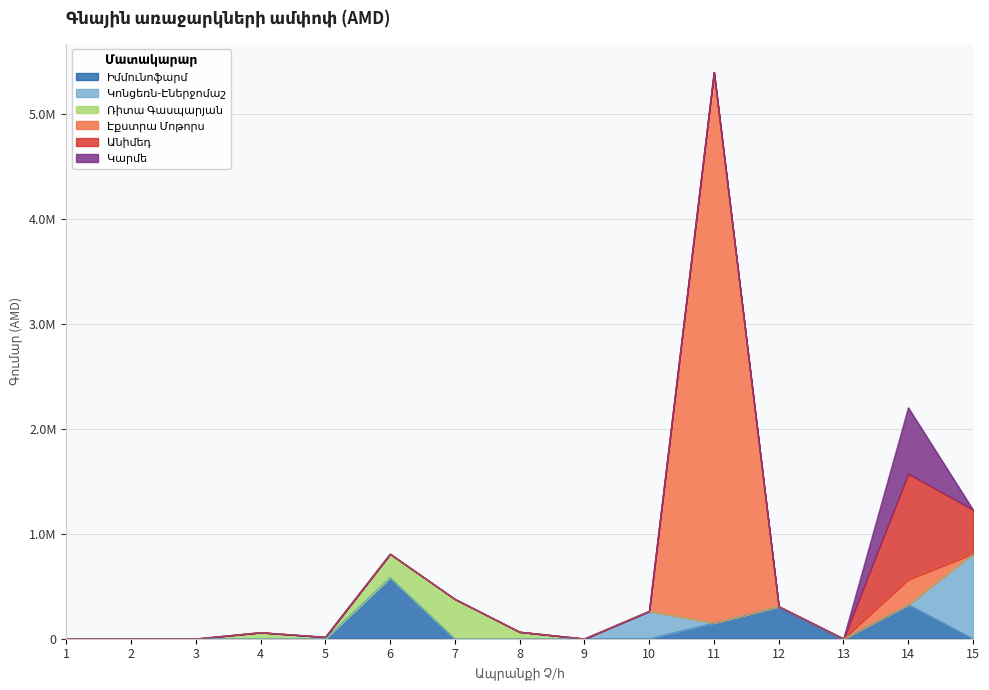

Is the value of Անիմեդ at 3 greater than the value of Ռիտա Գասպարյան at 7?

No